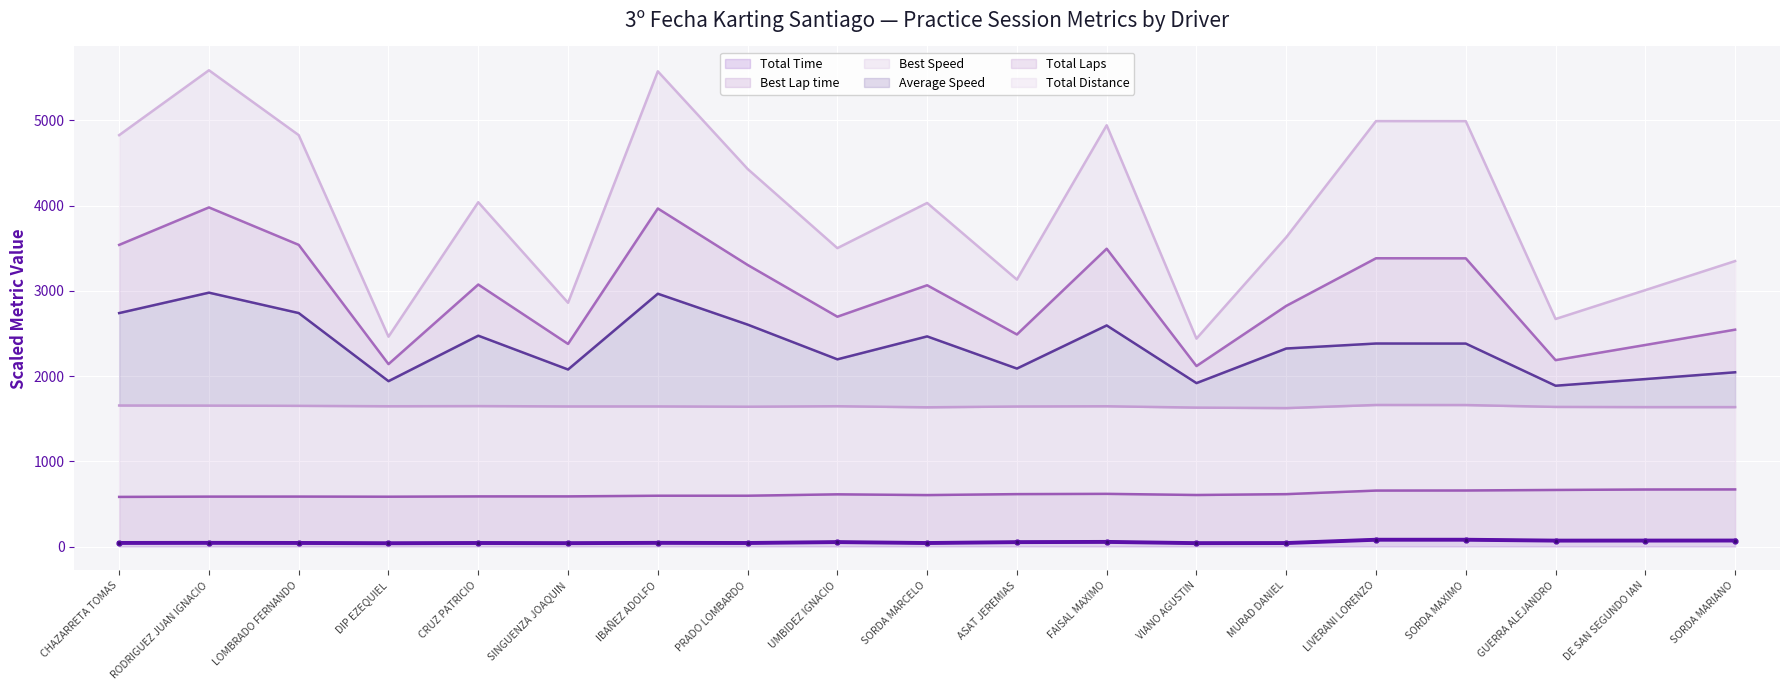

List the labels in order of value, smallest first.

DIP EZEQUIEL, SINGUENZA JOAQUIN, VIANO AGUSTIN, MURAD DANIEL, SORDA MARCELO, CRUZ PATRICIO, PRADO LOMBARDO, LOMBRADO FERNANDO, CHAZARRETA TOMAS, RODRIGUEZ JUAN IGNACIO, IBAÑEZ ADOLFO, ASAT JEREMIAS, UMBIDEZ IGNACIO, FAISAL MAXIMO, GUERRA ALEJANDRO, DE SAN SEGUNDO IAN, SORDA MARIANO, LIVERANI LORENZO, SORDA MAXIMO